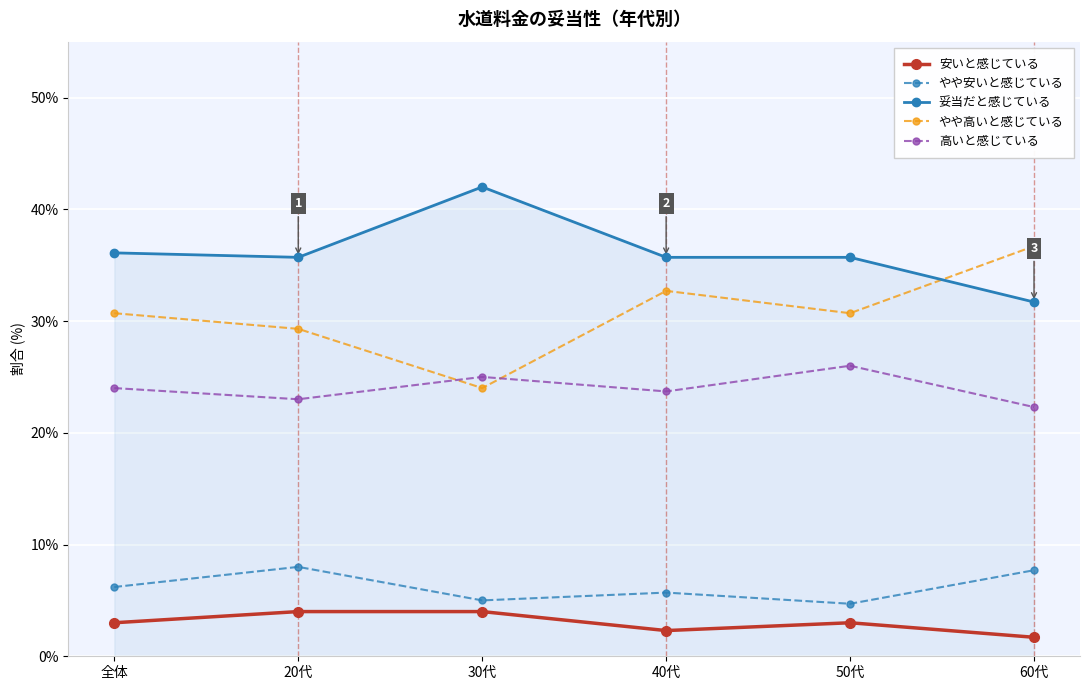

Which series has the largest total across all categories?

妥当だと感じている